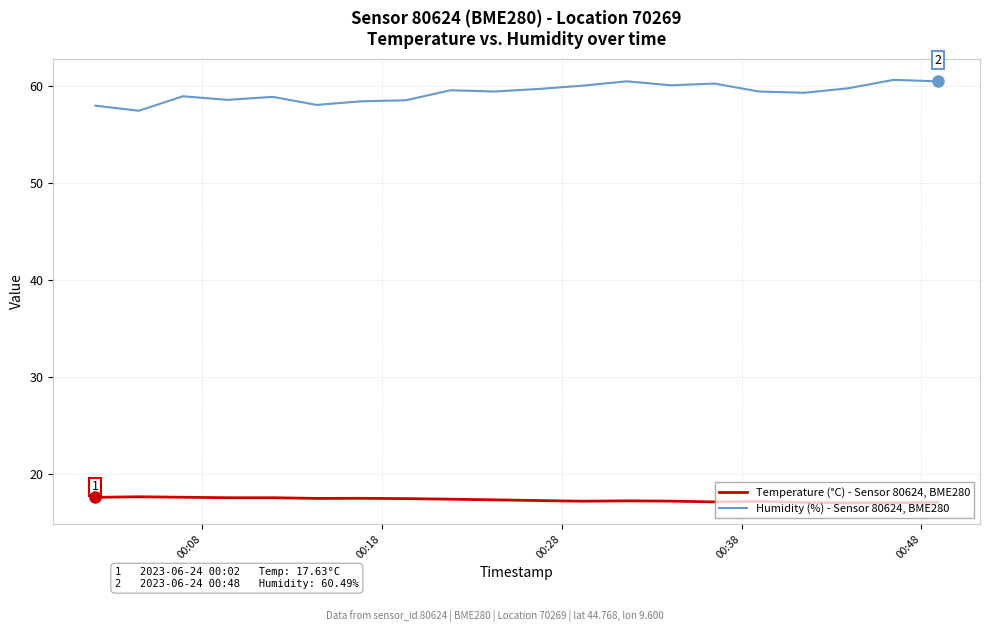

What is the greatest value displayed?

60.6